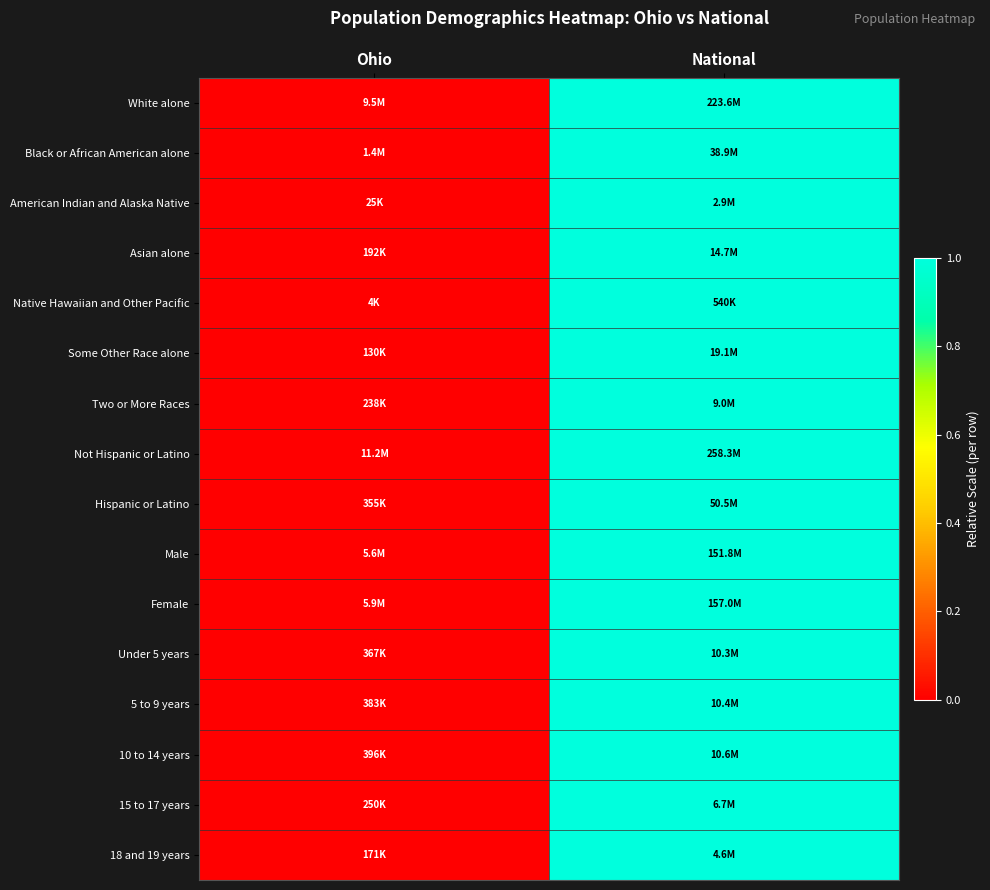

At which category does the chart reach its peak across all series?

National